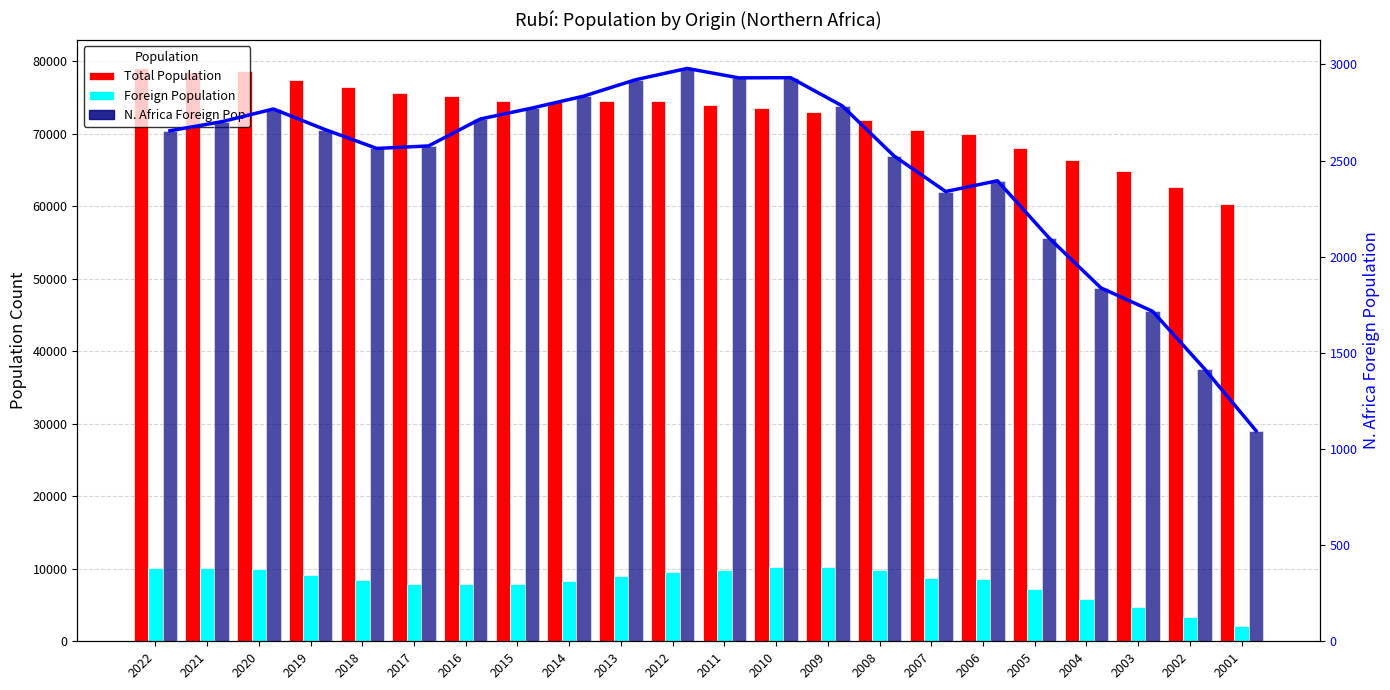

What value does the Foreign Population series have at 2006?

8655